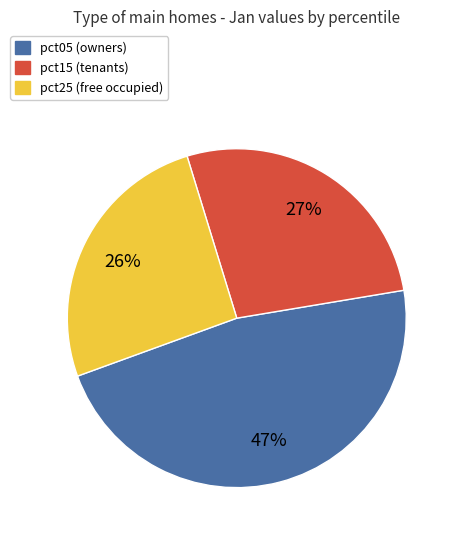

To the nearest percent, what is the average slice percentage?

33%